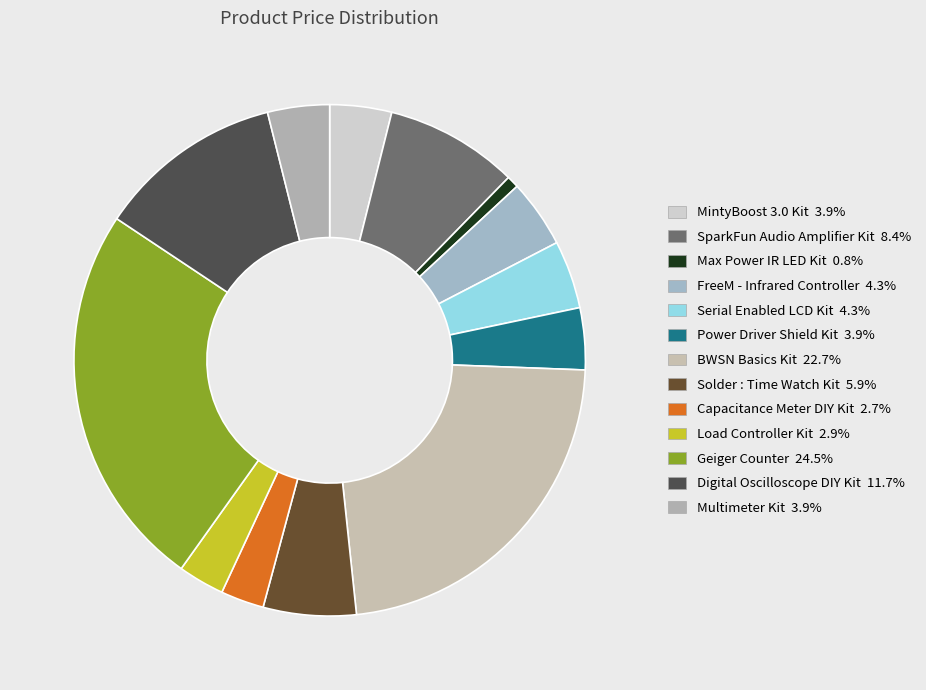

Is Multimeter Kit the majority of the pie?

No